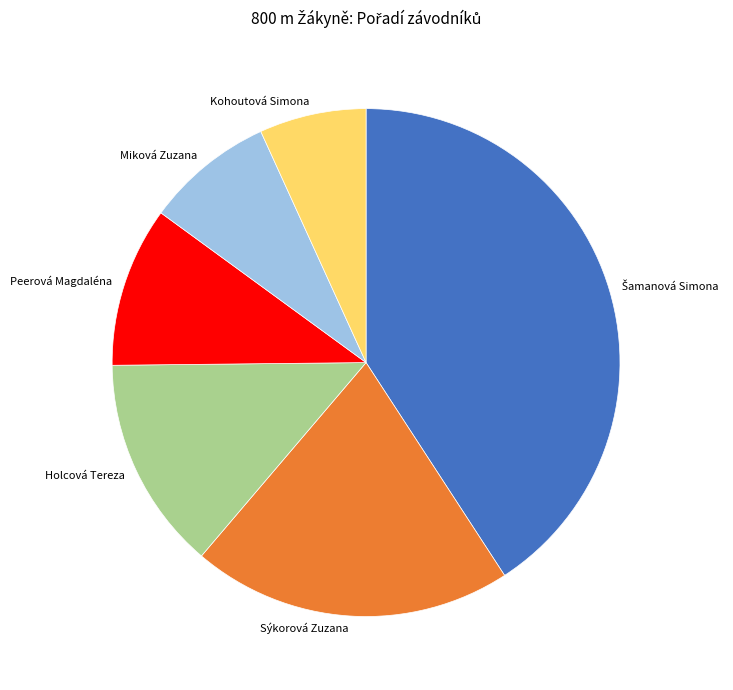

How many segments does this pie chart have?

6